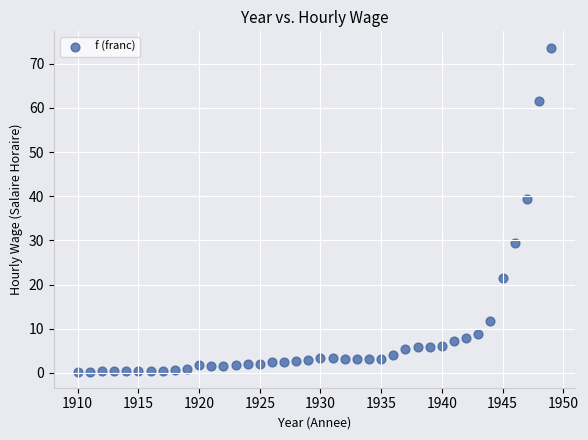

What is the range of X values (max minus min)?

39.0